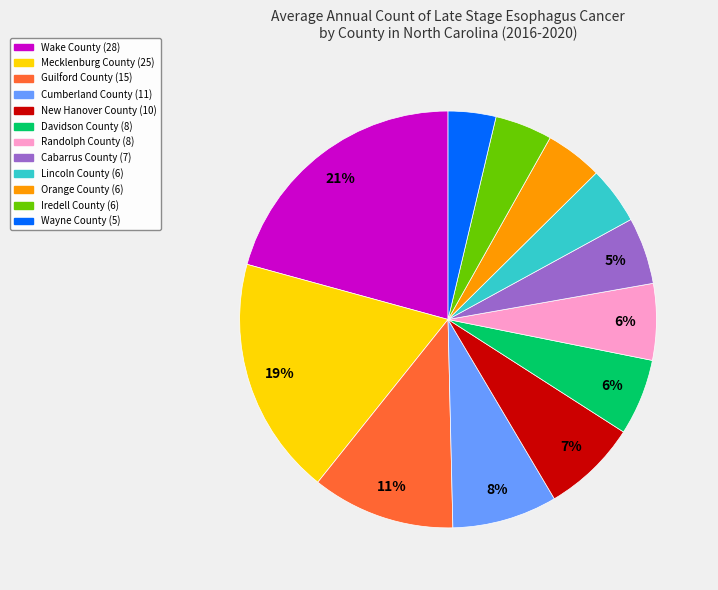

To the nearest percent, what is the difference between the largest and smallest slice percentages?

17%